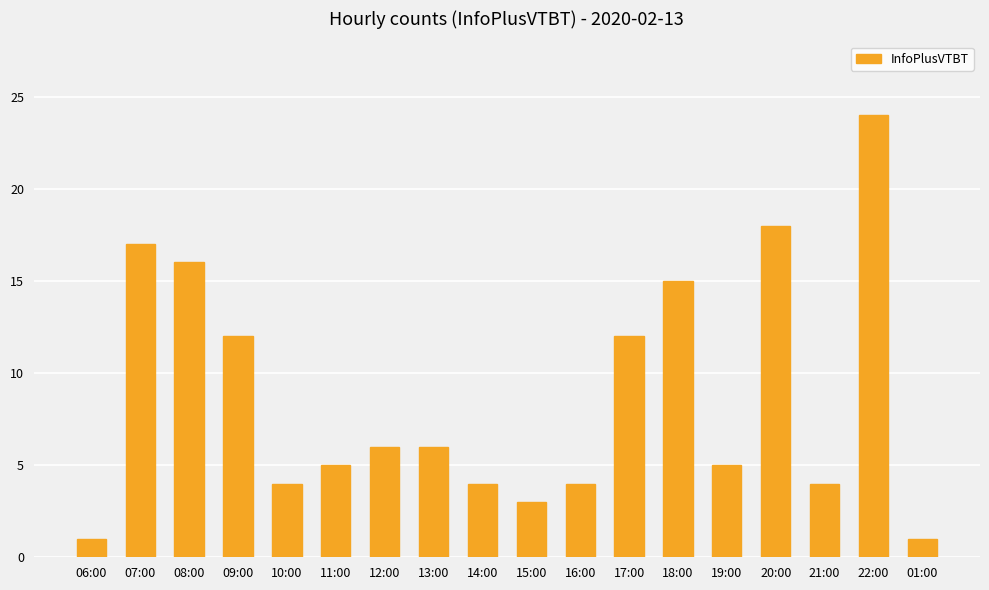

Between 22:00 and 14:00, which is larger?

22:00